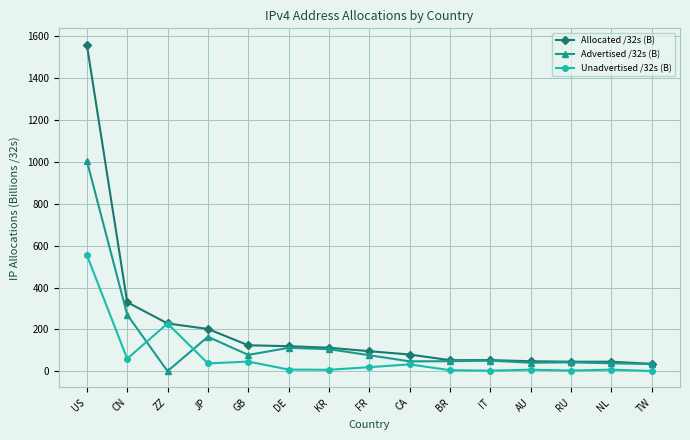

What is the maximum value shown in the chart?

1561.0